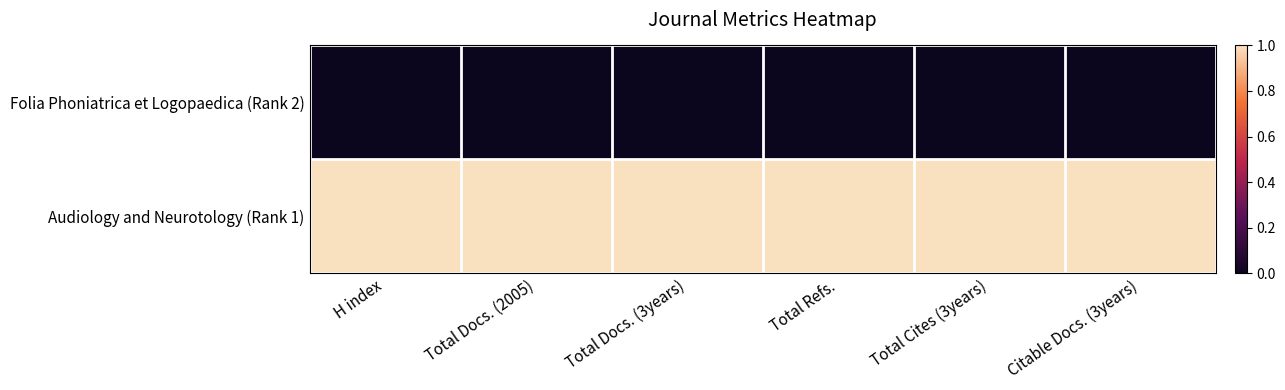

Rank the series by their average value, from lowest to highest.

Folia Phoniatrica et Logopaedica (Rank 2), Audiology and Neurotology (Rank 1)